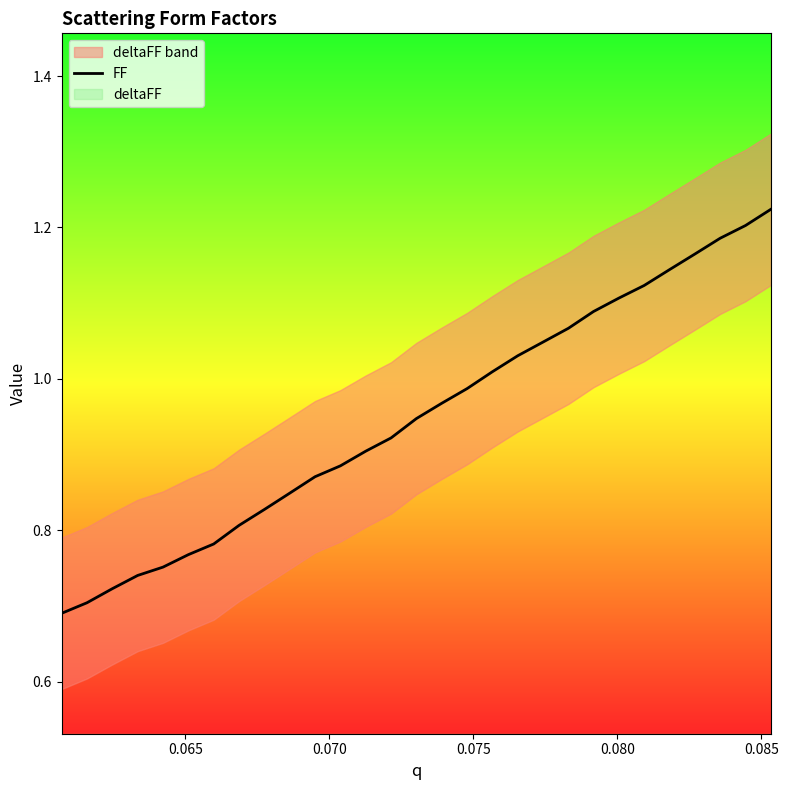

Reading left to right, what are all the values shown in this chart?

0.7	0.7	0.7	0.7	0.8	0.8	0.8	0.8	0.8	0.8	0.9	0.9	0.9	0.9	0.9	1.0	1.0	1.0	1.0	1.0	1.1	1.1	1.1	1.1	1.1	1.2	1.2	1.2	1.2